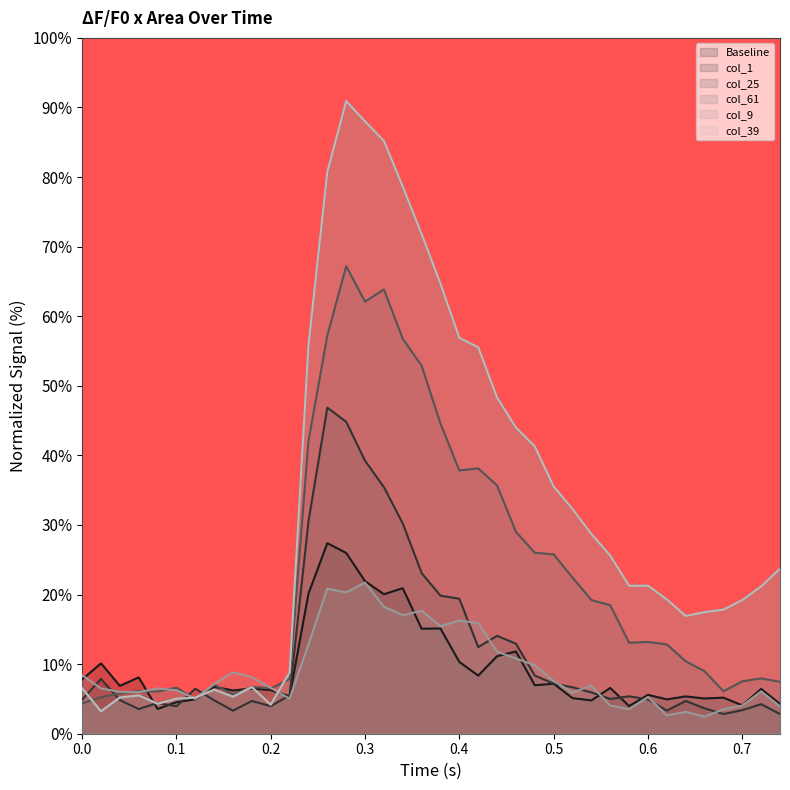

True or false: col_25 and Baseline intersect in this chart.

True